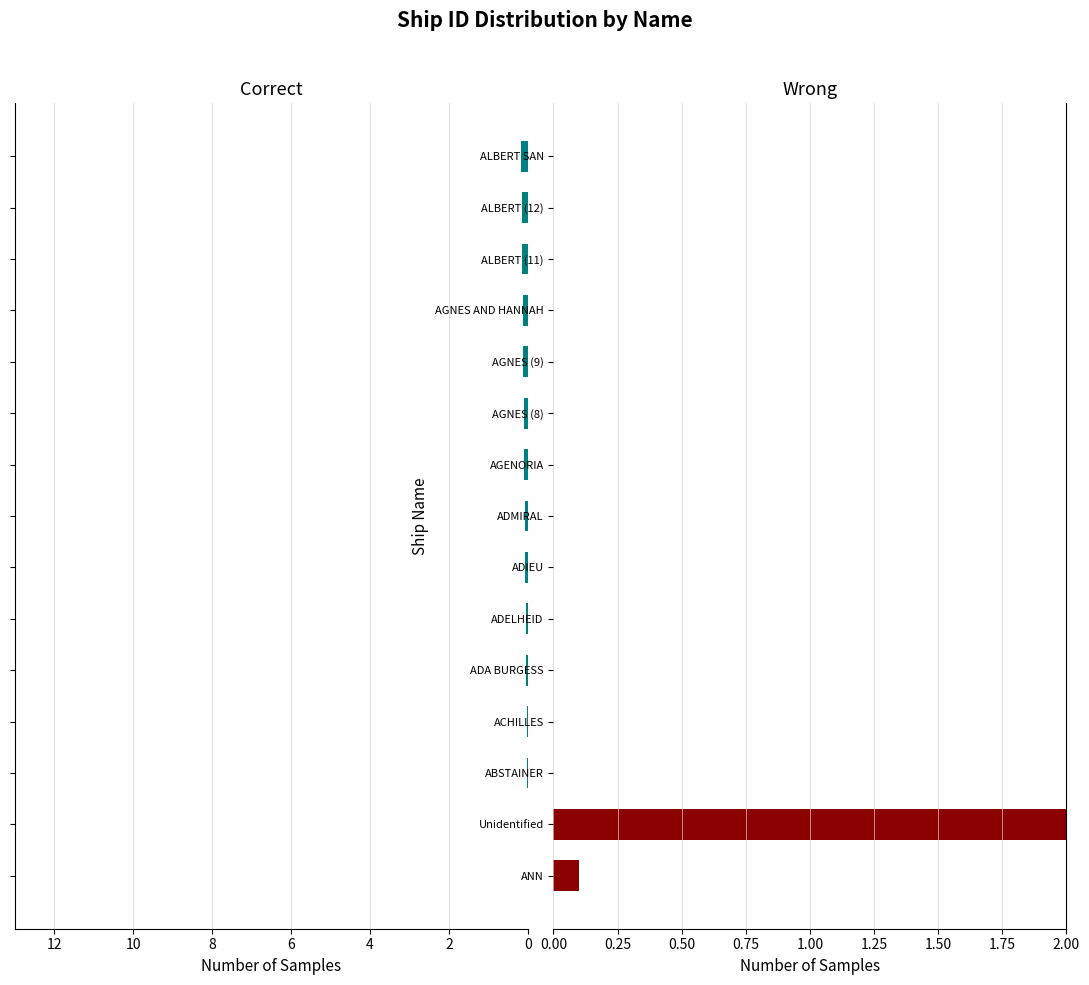

Is the value of Wrong at 6 greater than the value of Correct at 9?

No